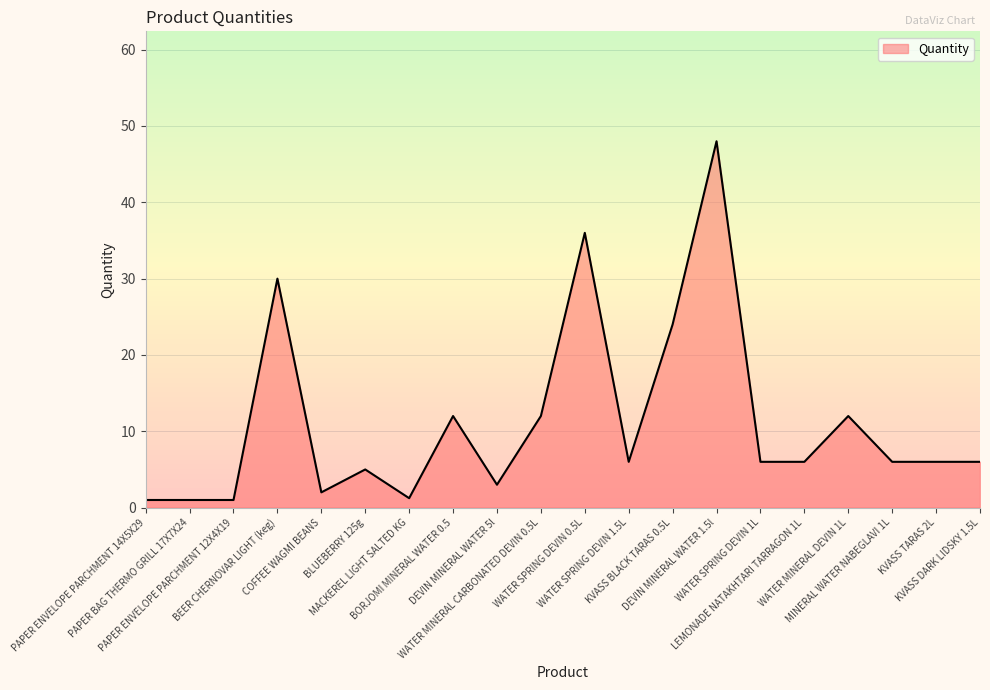

Does the chart have visible grid lines?

Yes